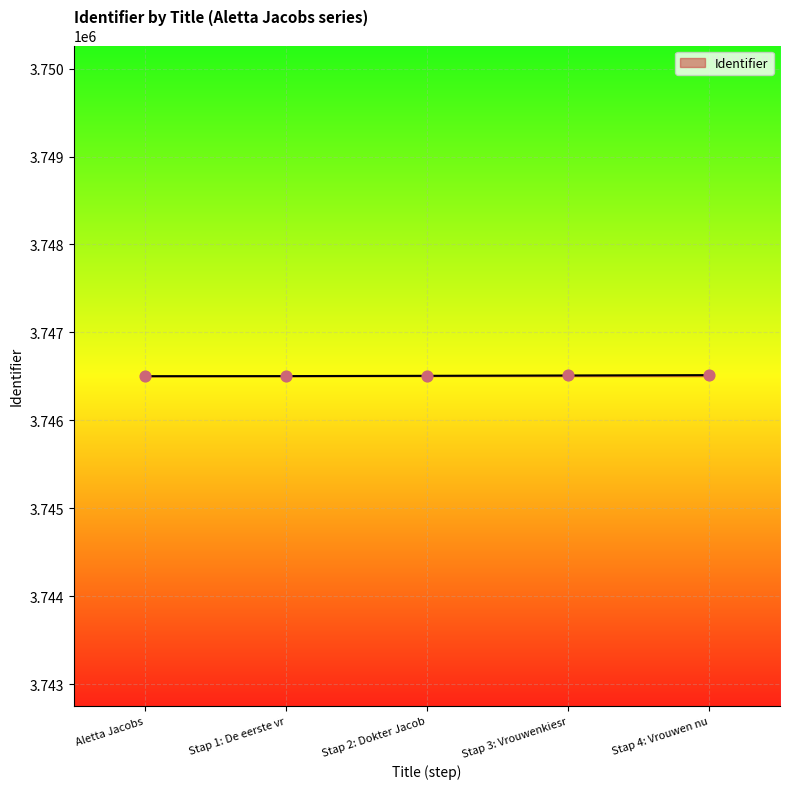

Approximately how many times larger is the value at Stap 3: Vrouwenkiesr compared to Stap 1: De eerste vr?

1.0